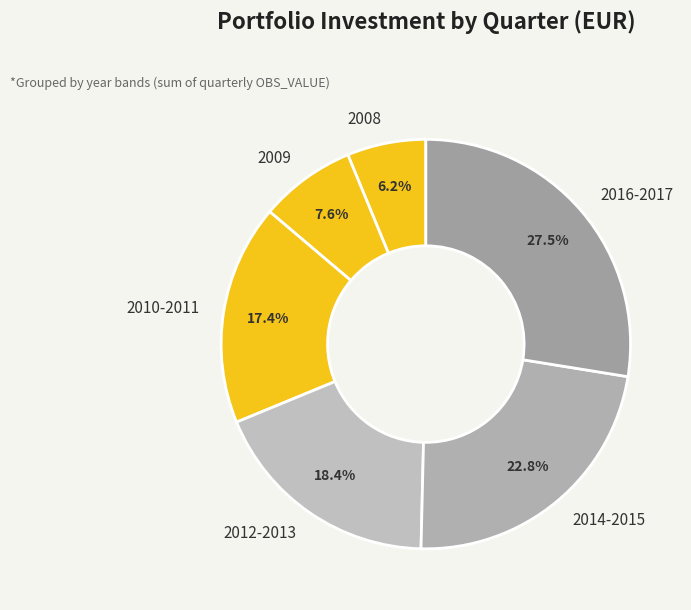

Rank the categories by value from highest to lowest.

2016-2017, 2014-2015, 2012-2013, 2010-2011, 2009, 2008